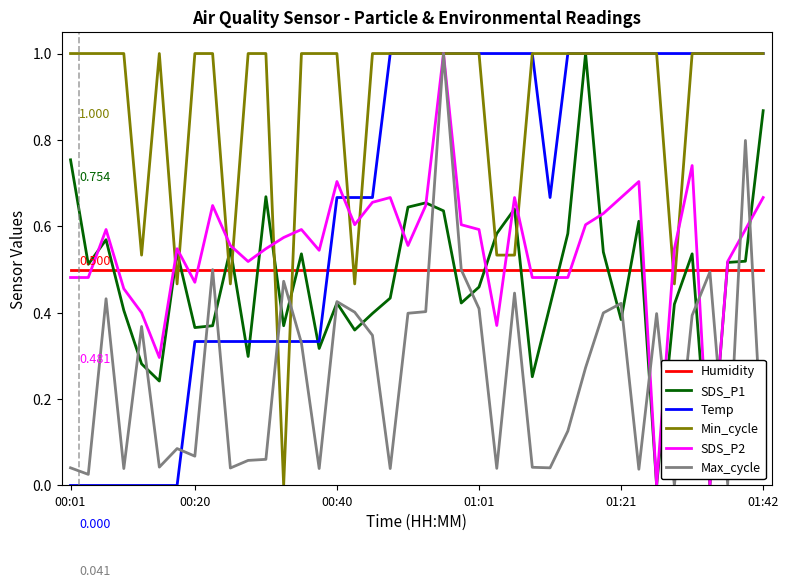

True or false: SDS_P2 and Humidity intersect in this chart.

True